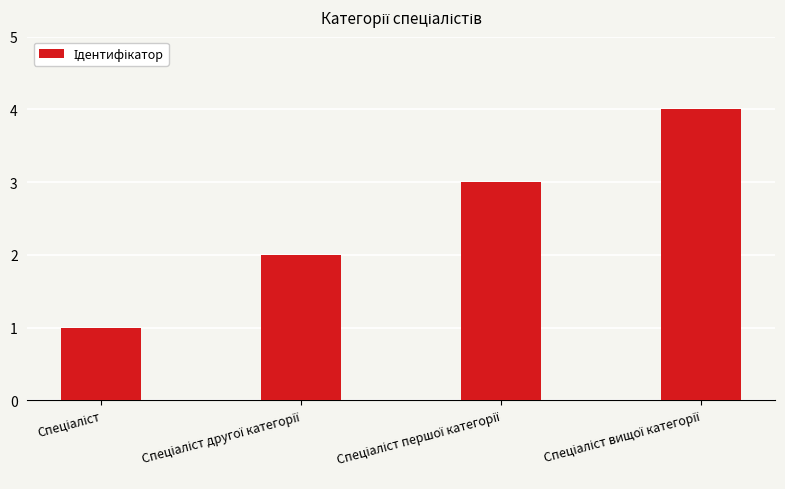

What is the greatest value displayed?

4